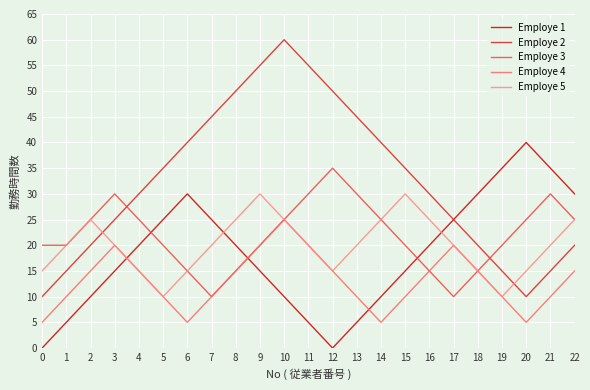

Rank the series by their maximum value, from highest to lowest.

Employe 2, Employe 1, Employe 3, Employe 5, Employe 4